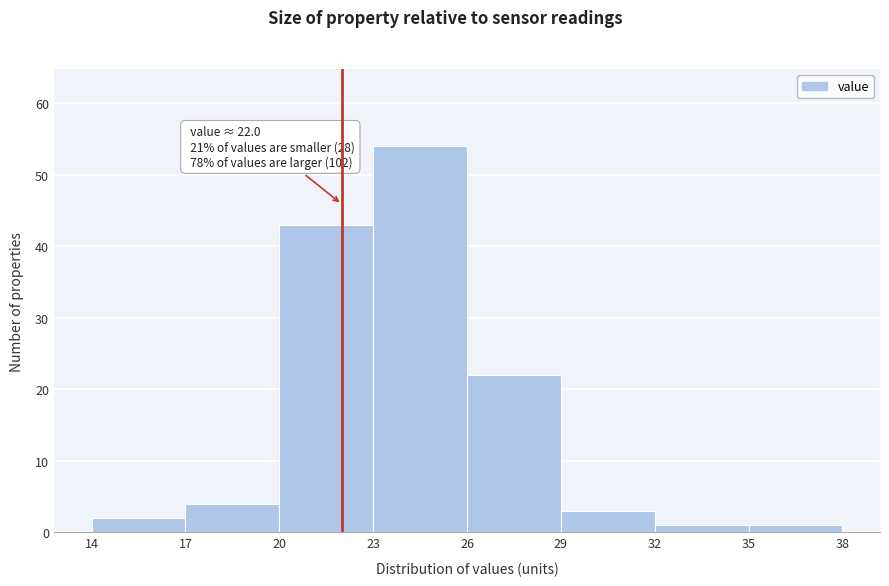

Over which range of the x-axis is the bar tallest?

23 to 26